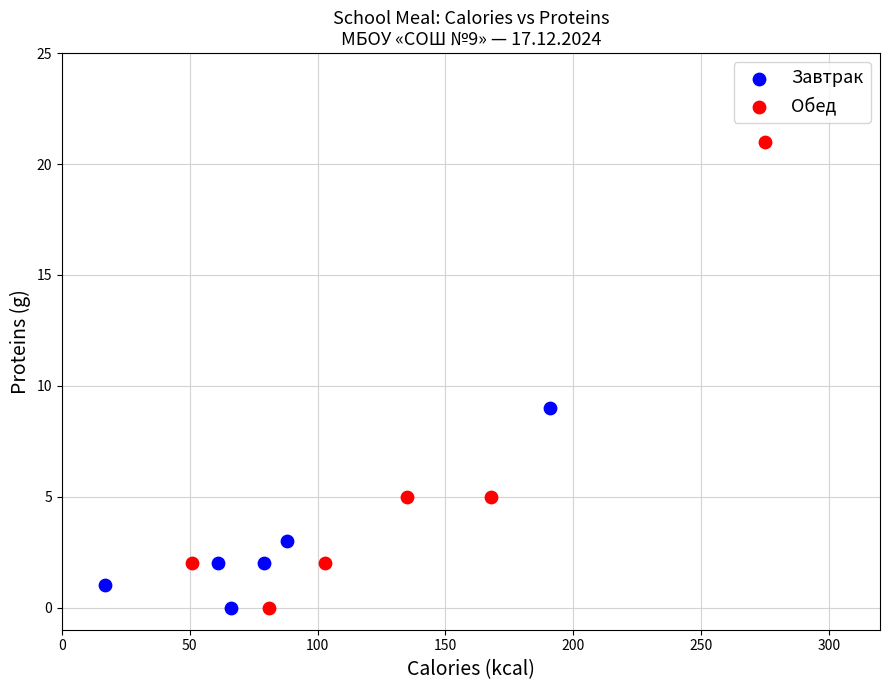

Which series contains the highest Y value?

Обед